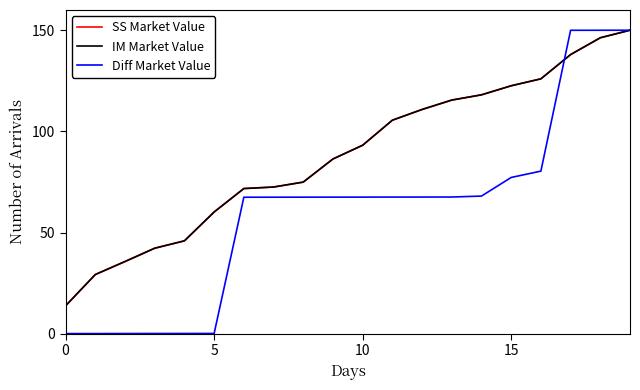

What are all the series names shown in the legend?

SS Market Value, IM Market Value, Diff Market Value